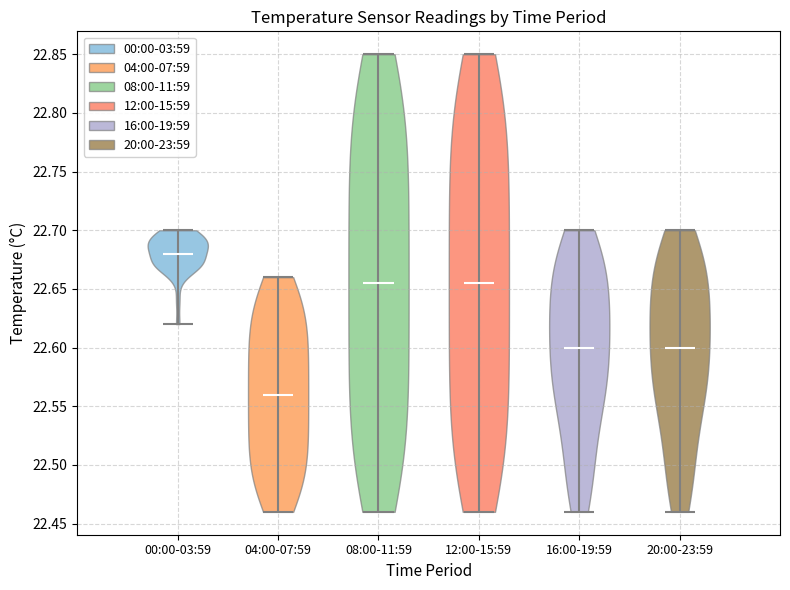

What is the highest point the violin for 20:00-23:59 reaches on the y-axis? The values are not printed on the chart, so give them approximately, as read against the axis.

22.700